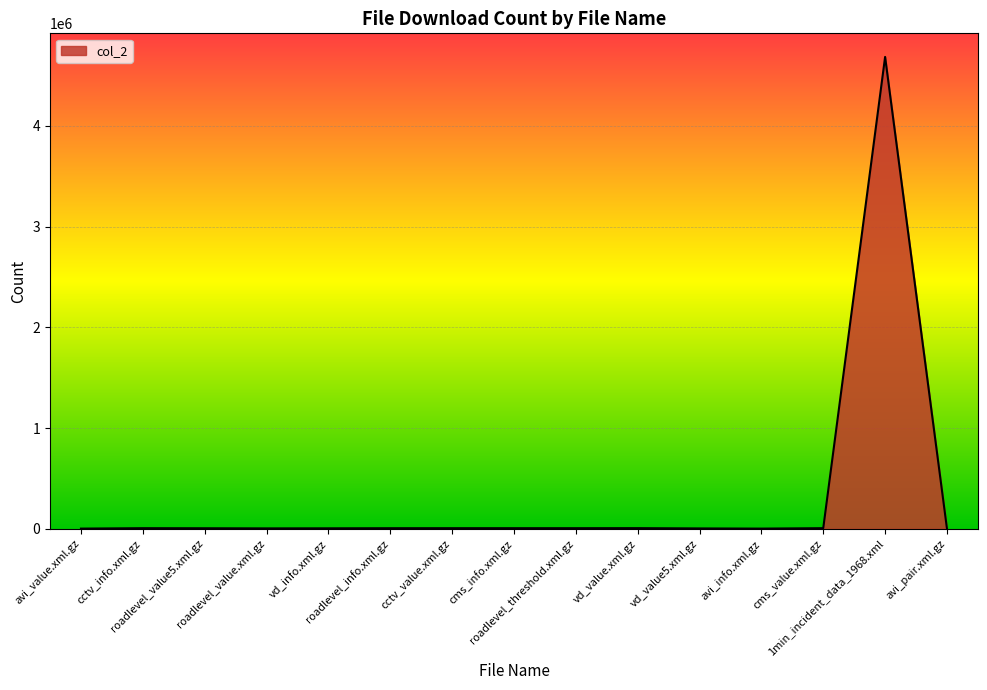

What is the maximum value shown in the chart?

4684300